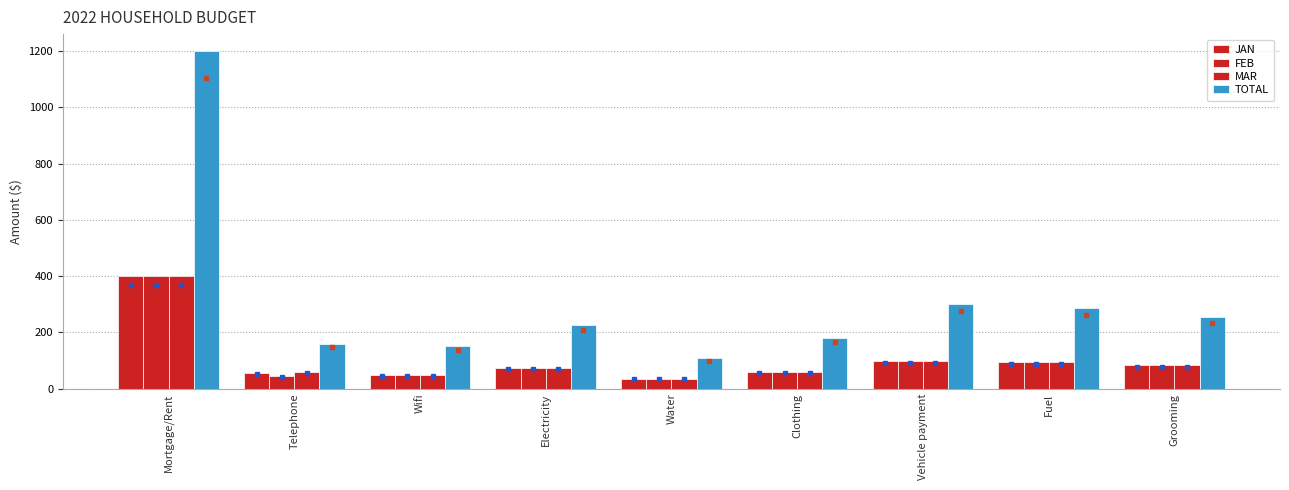

Which label corresponds to the smallest value in the chart?

Water